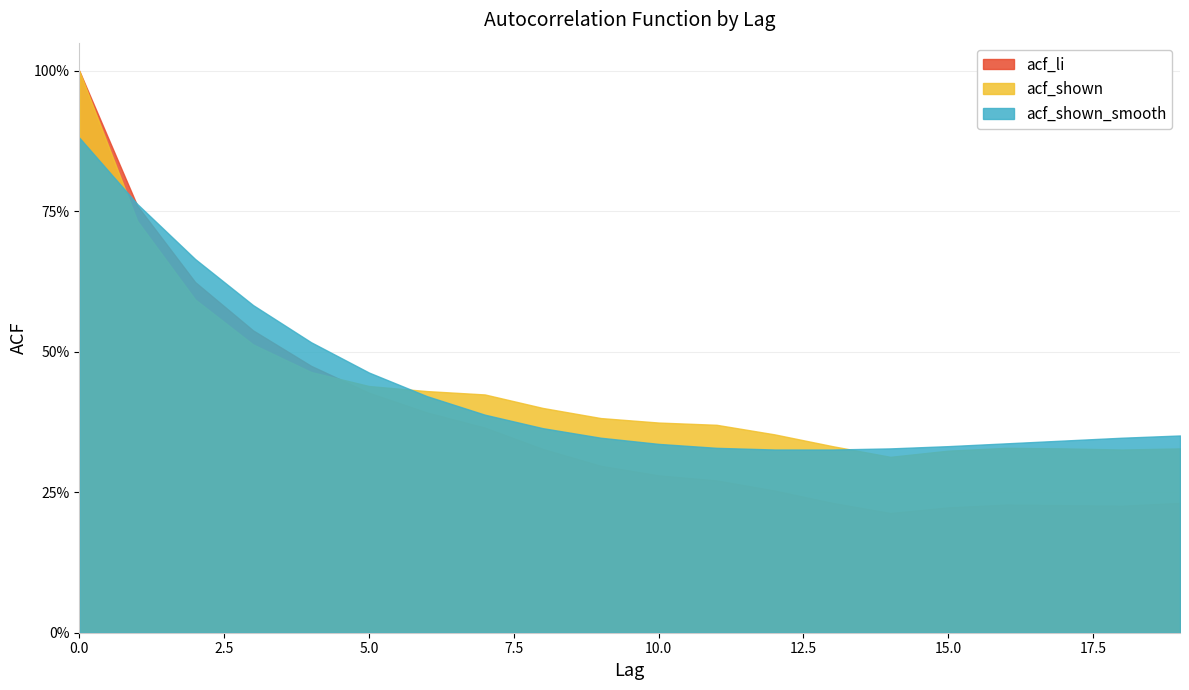

Which series has the largest range (max minus min)?

acf_li